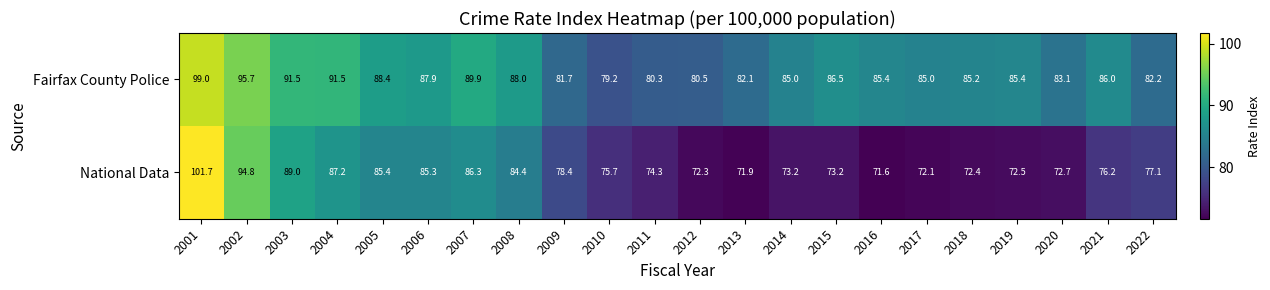

Which series changed the most between 2001 and 2018?

National Data